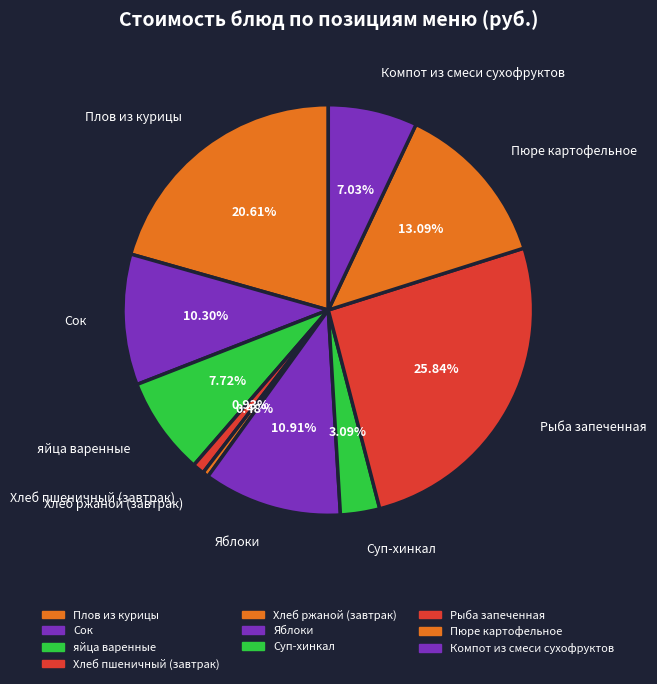

Which slice is the largest?

Рыба запеченная